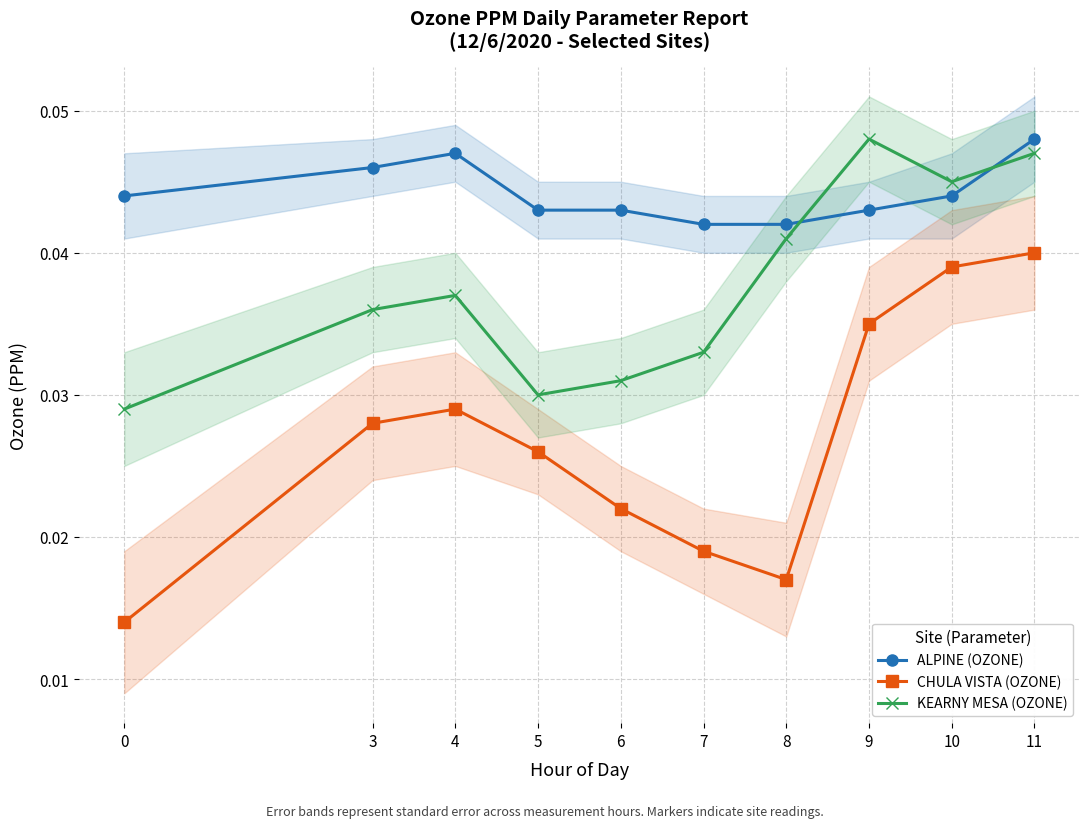

The value of CHULA VISTA (OZONE) at 3 is 0.0. True or false?

False